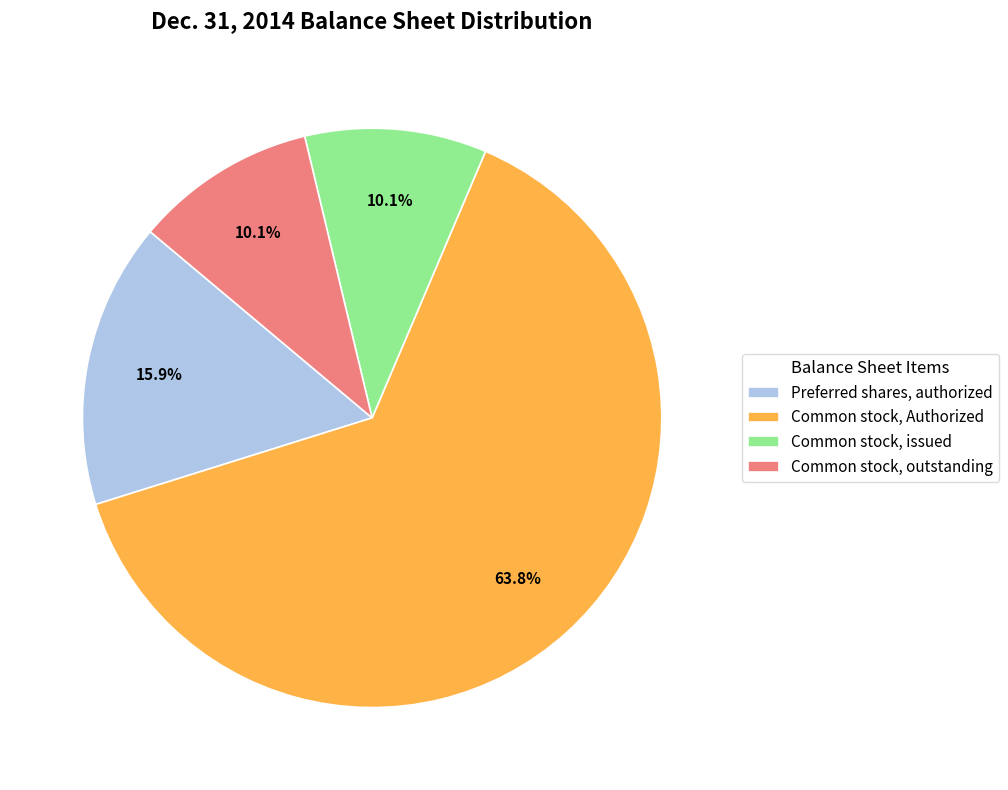

To the nearest percent, what is the combined percentage of Preferred shares, authorized and Common stock, outstanding?

26%